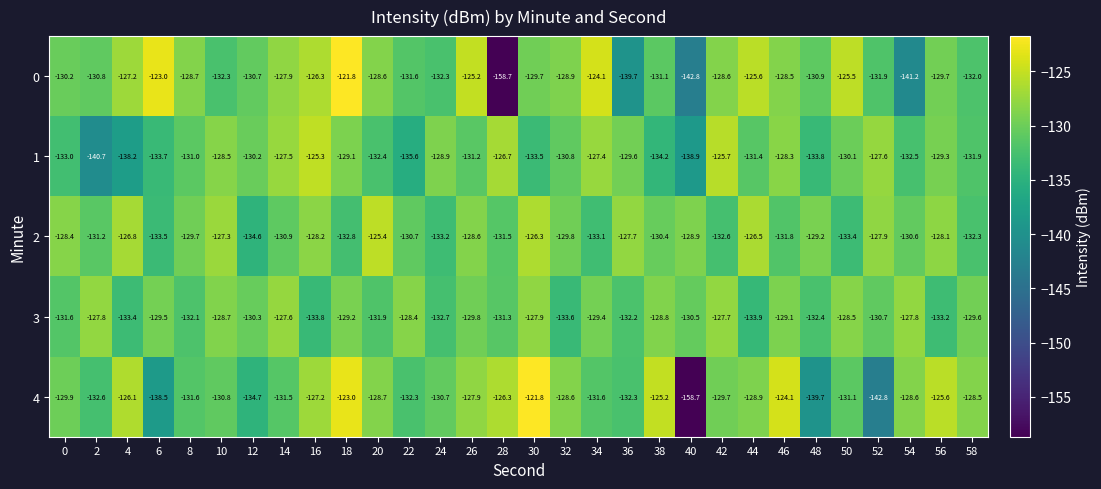

What is the difference between the maximum and second lowest values in the 1 series?

13.6